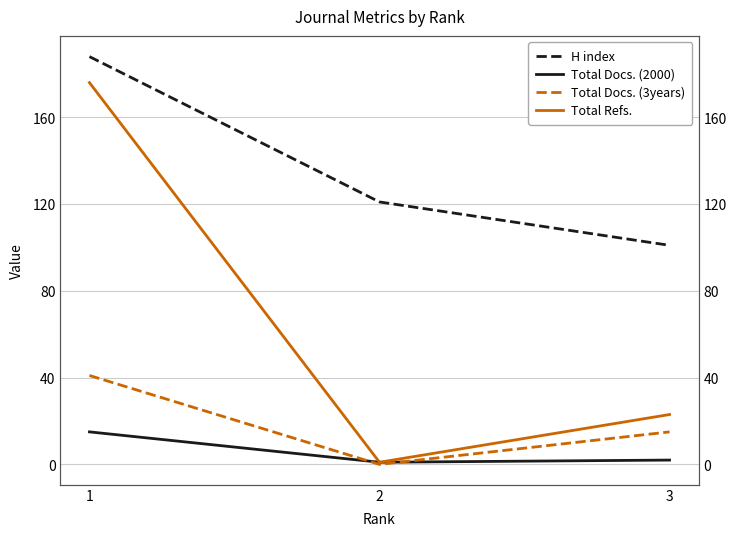

What is the approximate value of H index at 2, to the nearest 10?

120